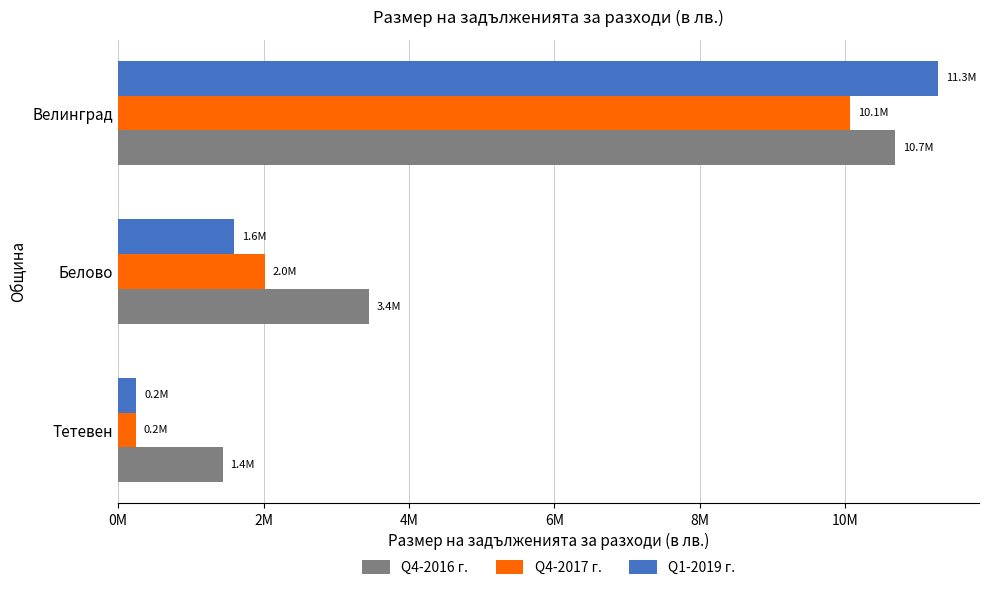

At which category is the sum across all series the highest?

Велинград